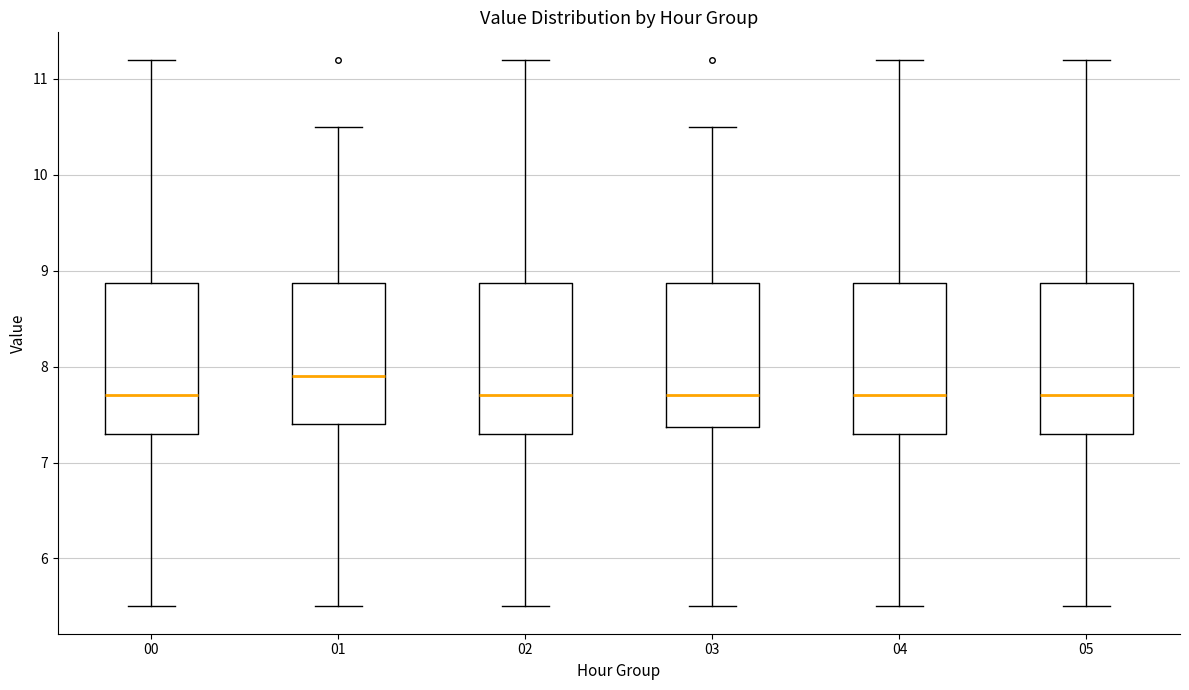

Reading left to right, read every box against the y-axis: the position of its median line, the range the box covers, and the ends of its whiskers. The values are not printed on the chart, so give them approximately, as read against the axis.

00: median 7.7, box 7.3 to 8.9, whiskers 5.5 to 11.2
01: median 7.9, box 7.4 to 8.9, whiskers 5.5 to 10.5
02: median 7.7, box 7.3 to 8.9, whiskers 5.5 to 11.2
03: median 7.7, box 7.4 to 8.9, whiskers 5.5 to 10.5
04: median 7.7, box 7.3 to 8.9, whiskers 5.5 to 11.2
05: median 7.7, box 7.3 to 8.9, whiskers 5.5 to 11.2